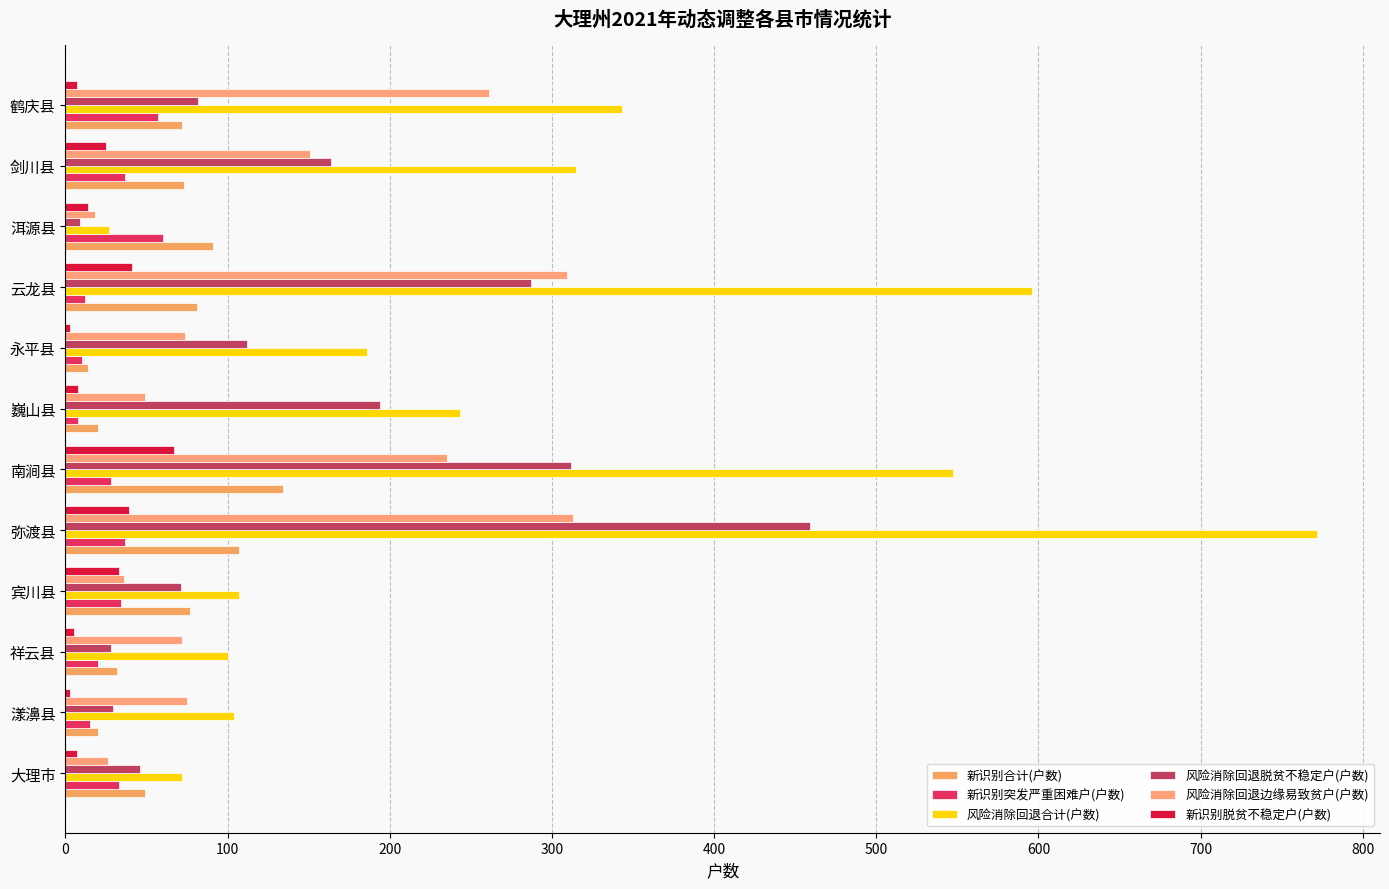

What are all the series names shown in the legend?

新识别合计(户数), 新识别突发严重困难户(户数), 风险消除回退合计(户数), 风险消除回退脱贫不稳定户(户数), 风险消除回退边缘易致贫户(户数), 新识别脱贫不稳定户(户数)